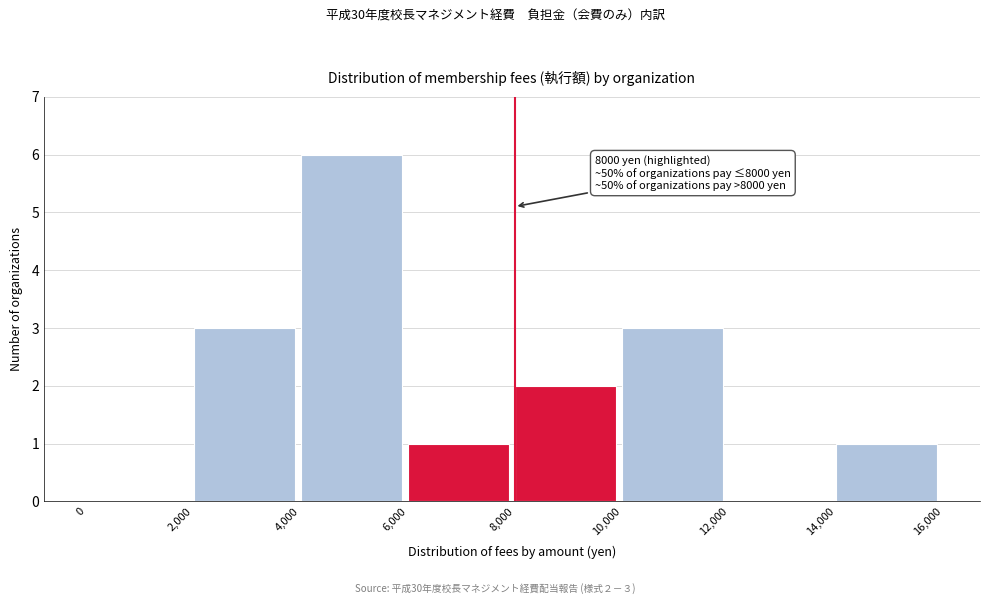

Which range on the x-axis has the tallest bar?

4,000 to 6,000